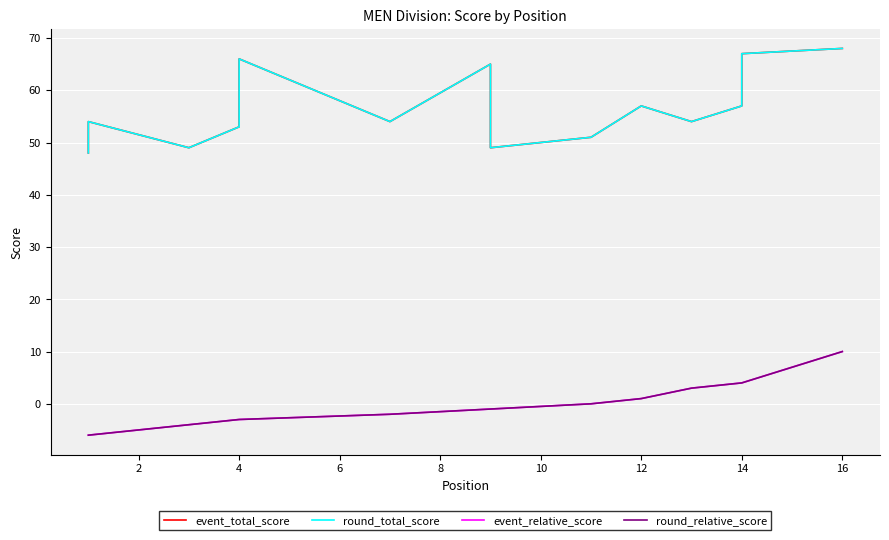

Reading right to left, transcribe all the data shown in this chart.

event_total_score: 68	67	57	54	57	51	49	65	54	54	66	56	53	49	54	48
round_total_score: 68	67	57	54	57	51	49	65	54	54	66	56	53	49	54	48
event_relative_score: 10	4	4	3	1	0	-1	-1	-2	-2	-3	-3	-3	-4	-6	-6
round_relative_score: 10	4	4	3	1	0	-1	-1	-2	-2	-3	-3	-3	-4	-6	-6